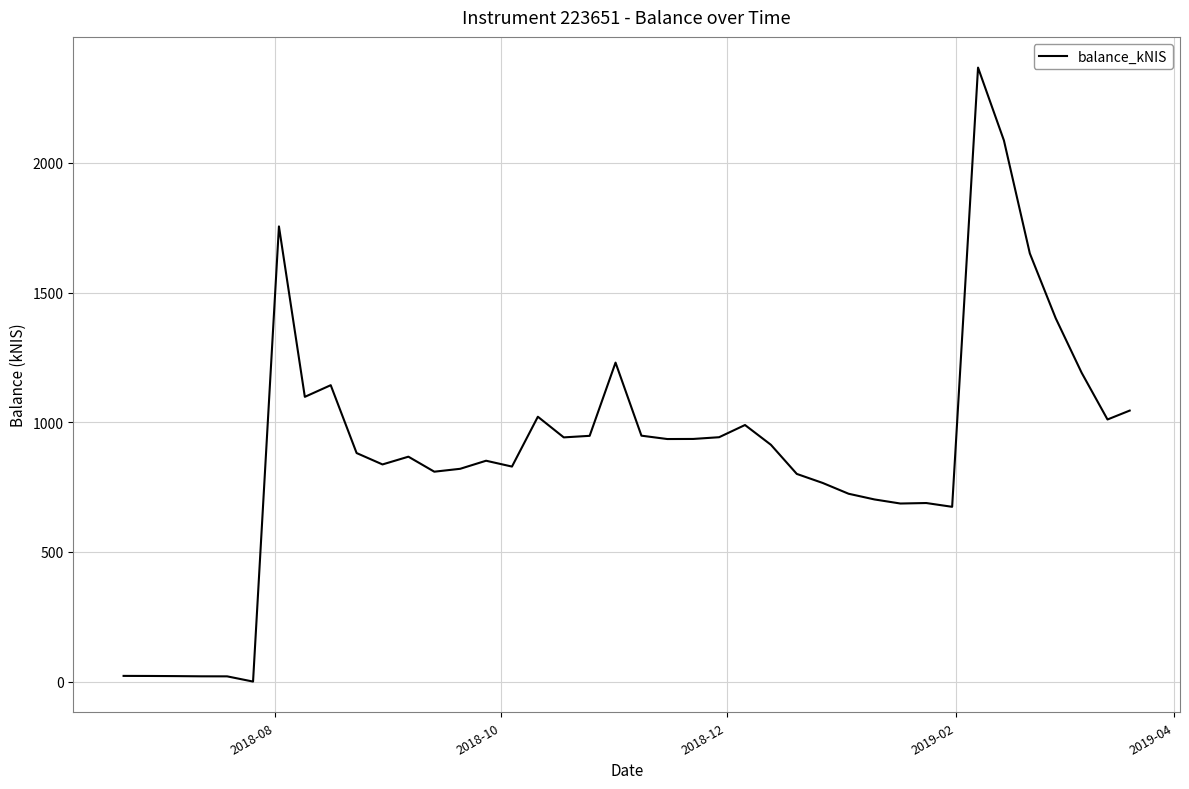

What is the greatest value displayed?

2367.7